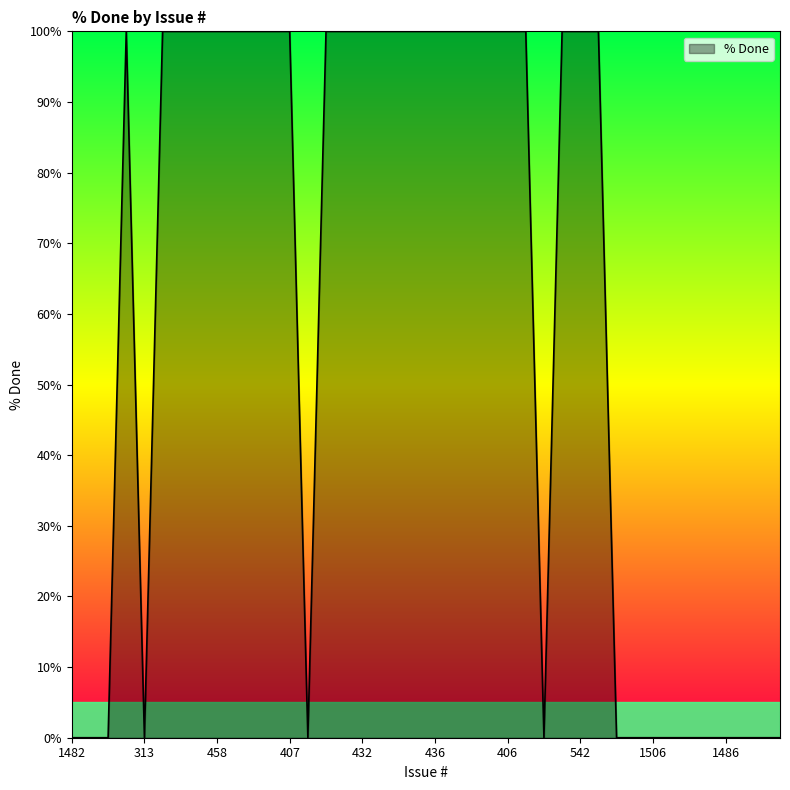

What is the greatest value displayed?

100